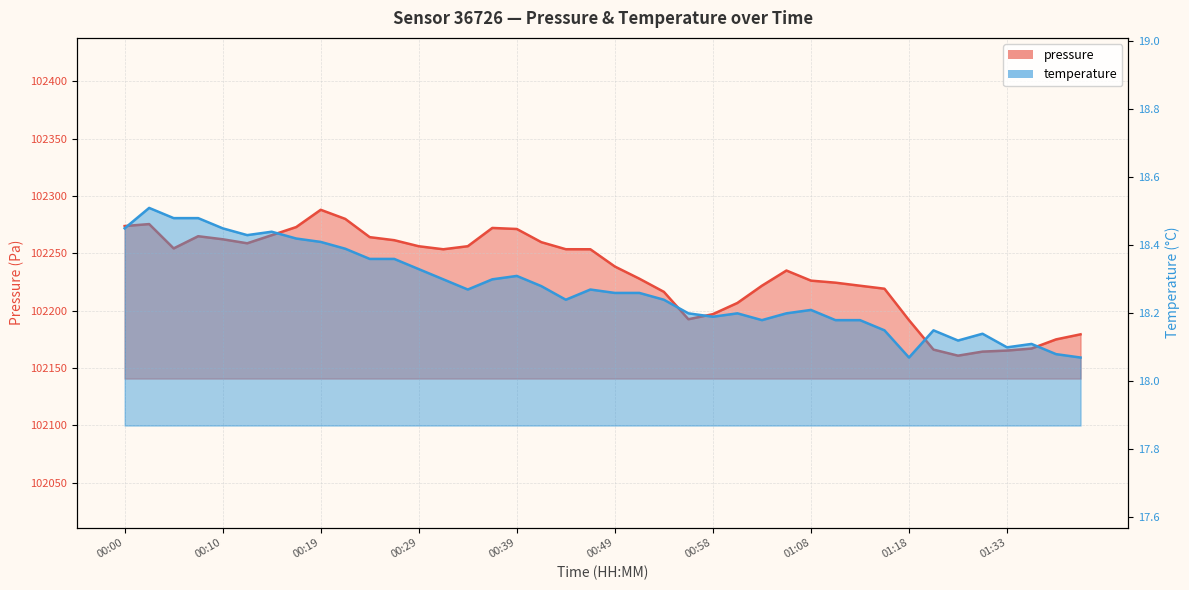

Between 01:18 and 01:06, which is larger?

01:06